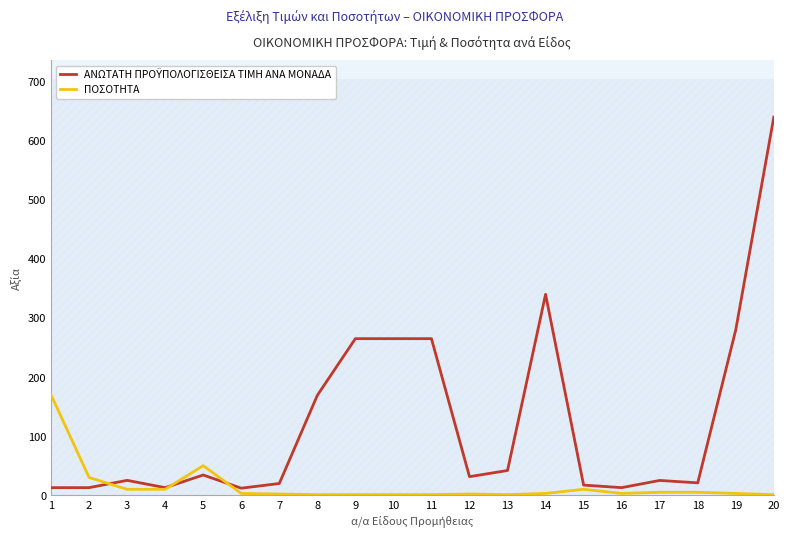

What is the difference between the maximum and minimum values in the ΑΝΩΤΑΤΗ ΠΡΟΫΠΟΛΟΓΙΣΘΕΙΣΑ ΤΙΜΗ ΑΝΑ ΜΟΝΑΔΑ series?

628.1